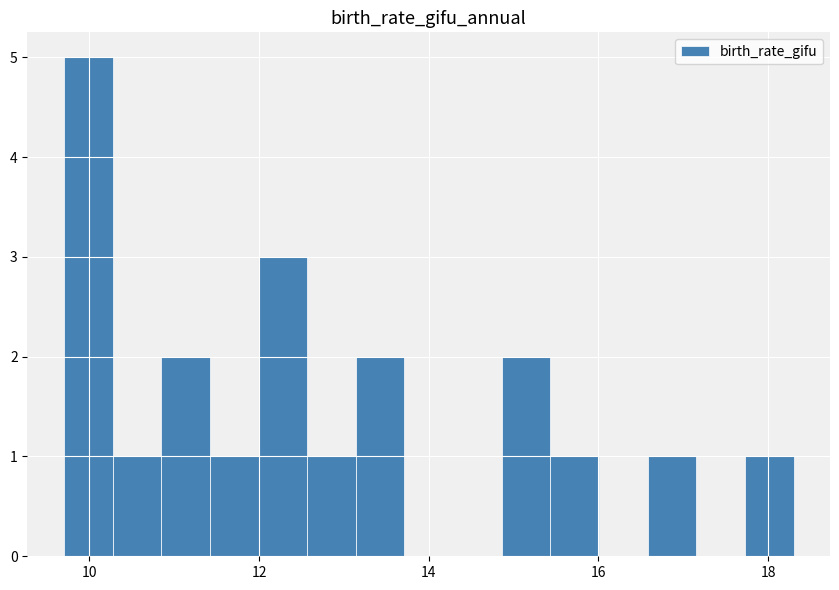

Around what value on the x-axis is the tallest bar? Give the approximate position of its centre, as read against the axis.

10.0